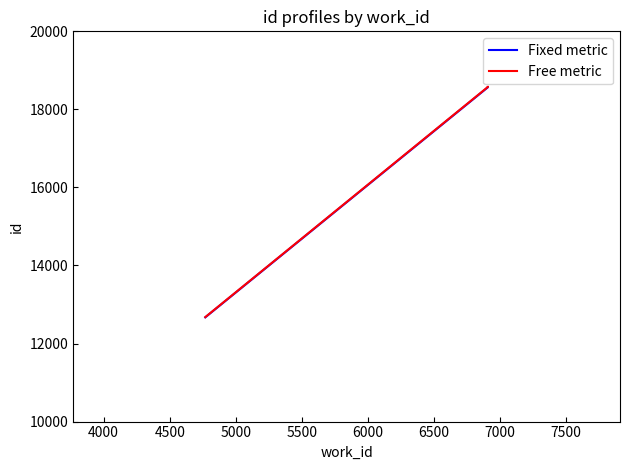

Reading right to left, list all the values displayed in this chart.

Fixed metric: 18568.0	18566.0	12671.0
Free metric: 18577.3	18575.3	12677.3